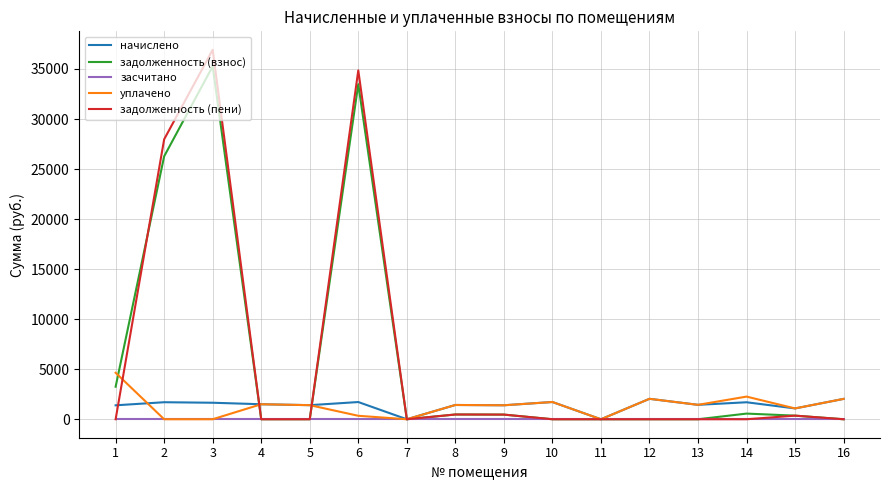

What is the difference between the maximum and minimum values in the уплачено series?

4643.6